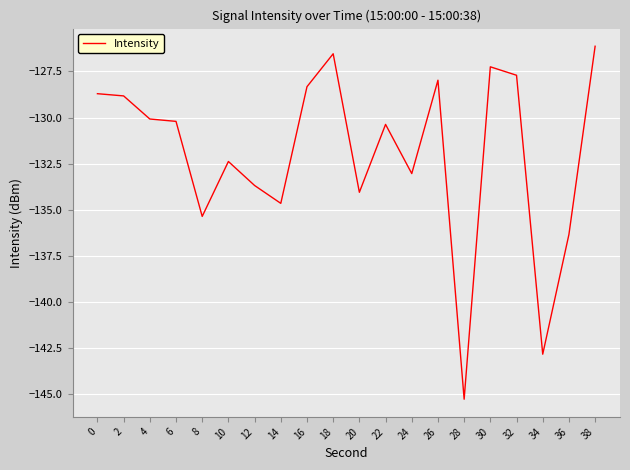

What is the average value?

-132.0